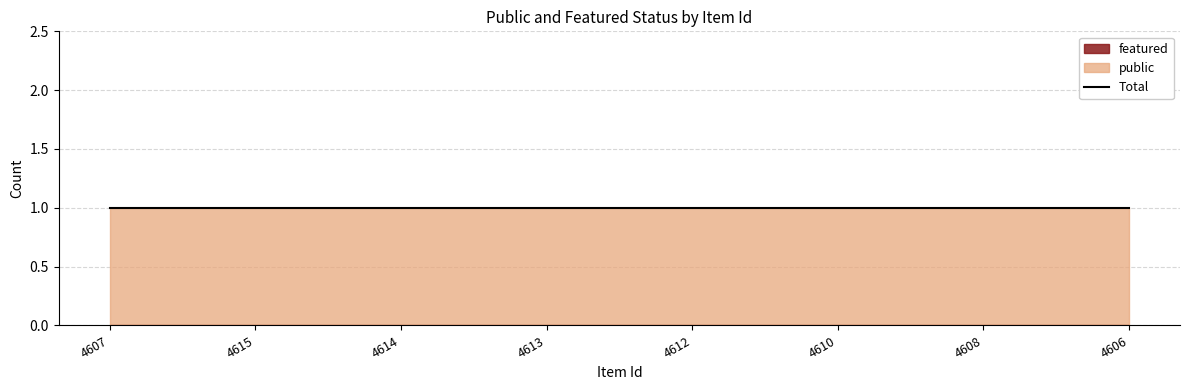

Where is featured nearest to the value 0?

4607